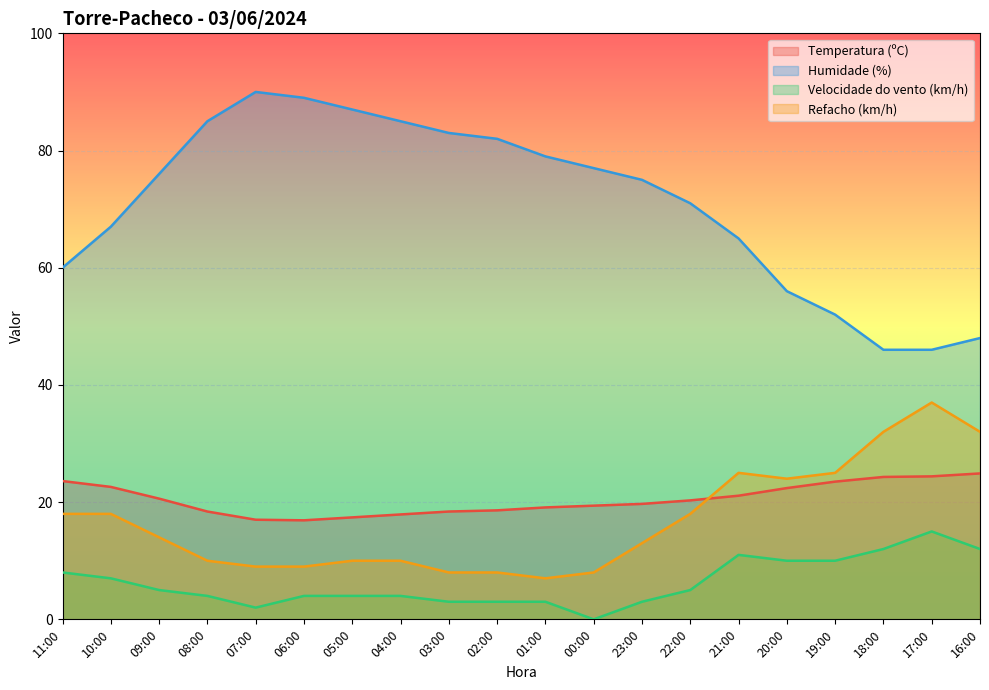

Where is Velocidade do vento (km/h) nearest to the value 7?

10:00